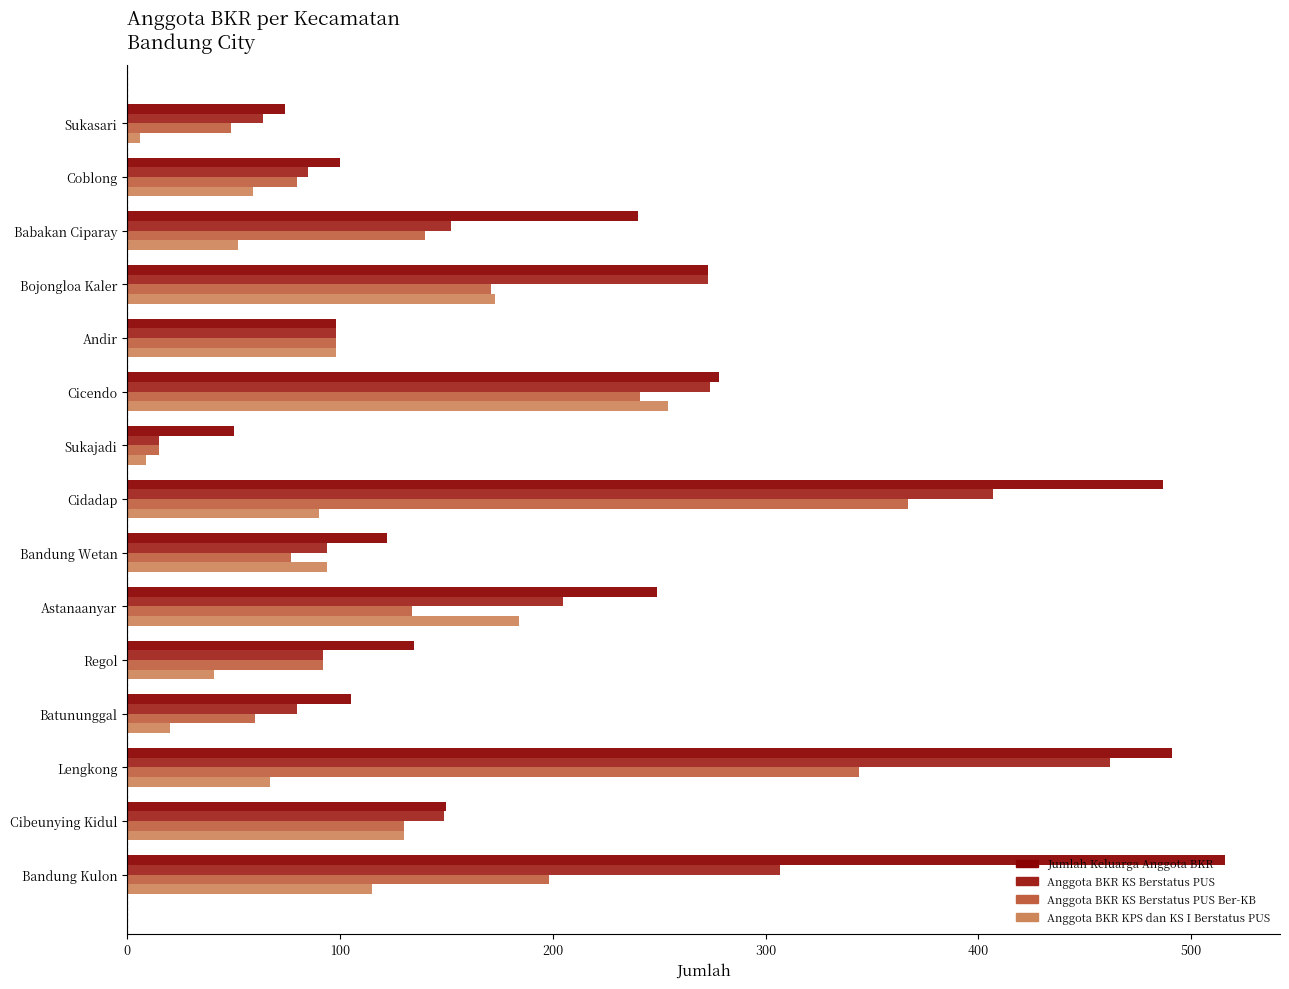

Which series has the largest total across all categories?

Jumlah Keluarga Anggota BKR